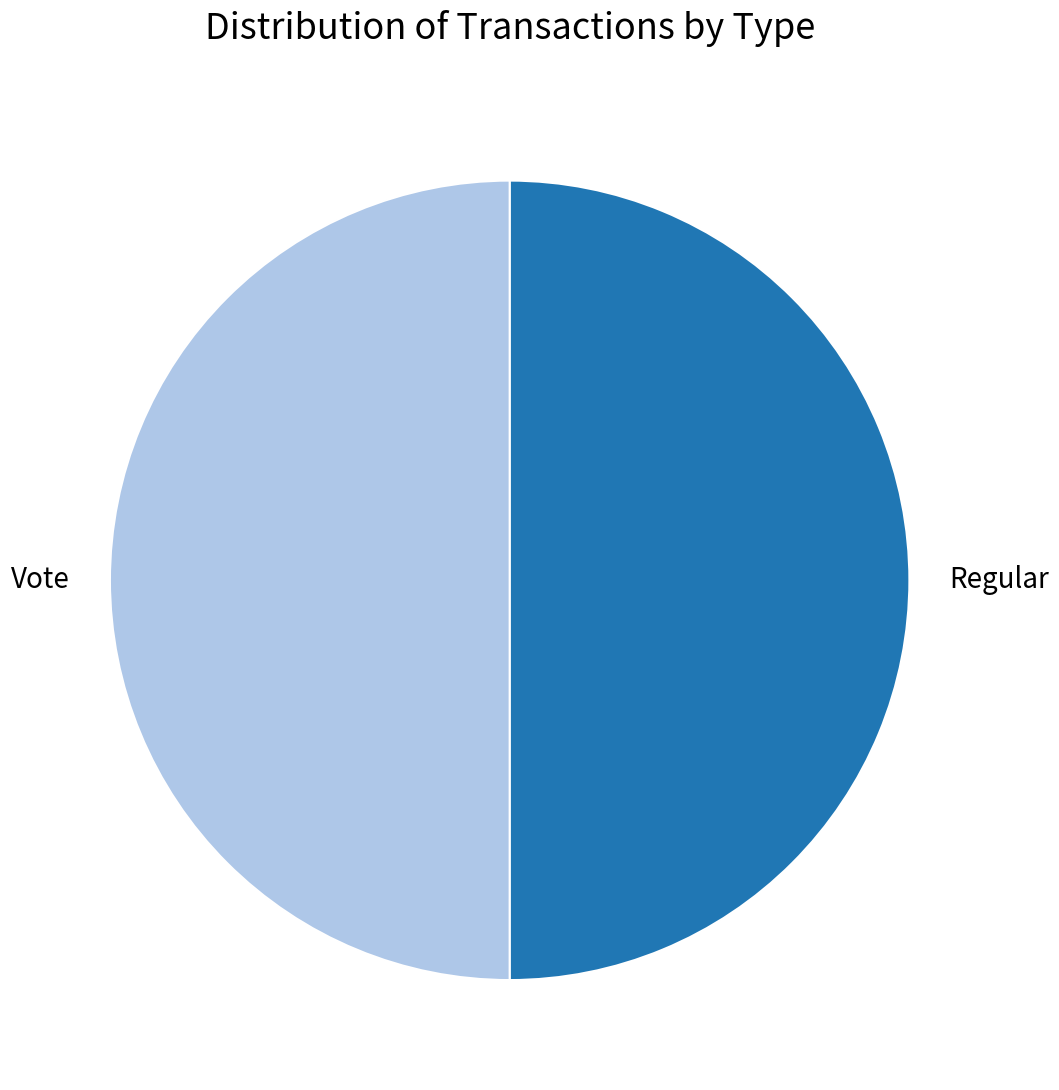

Is it true that Regular is 50% of the pie?

True